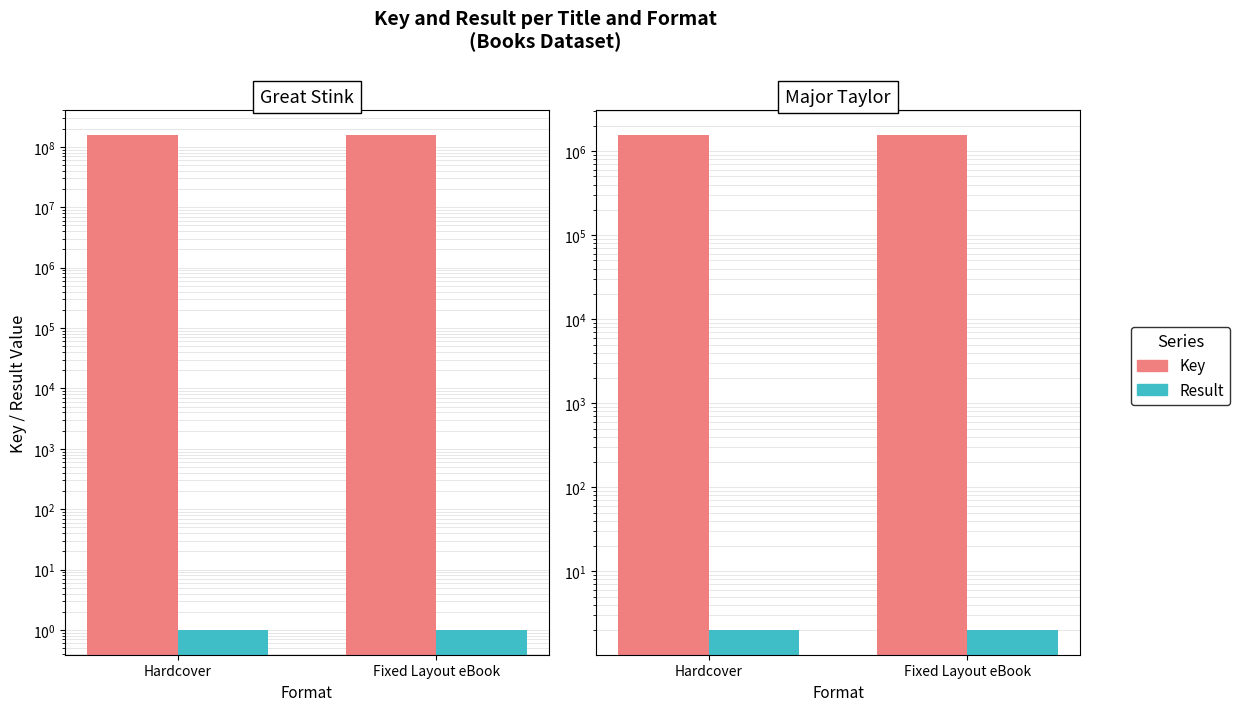

At which label does Key reach its peak?

Hardcover